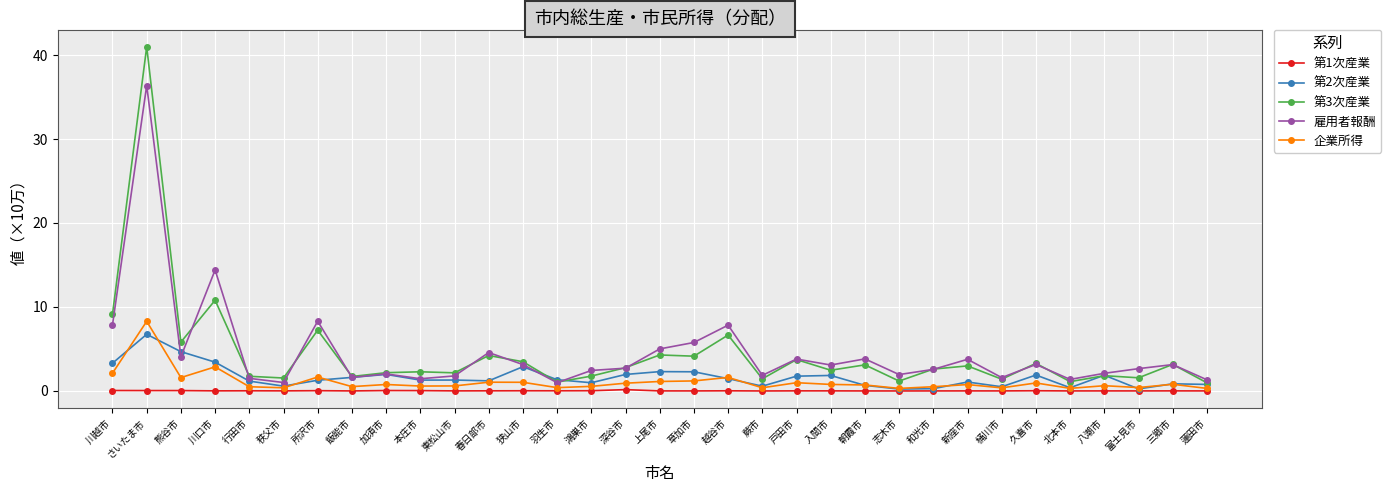

True or false: 雇用者報酬 and 企業所得 intersect in this chart.

False